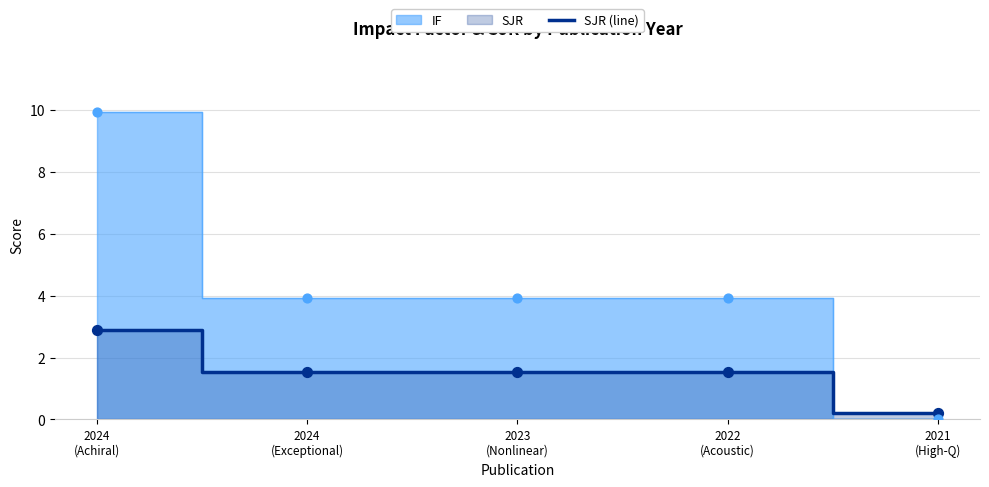

Which has a higher value, 2024
(Exceptional) or 2023
(Nonlinear)?

2024
(Exceptional)